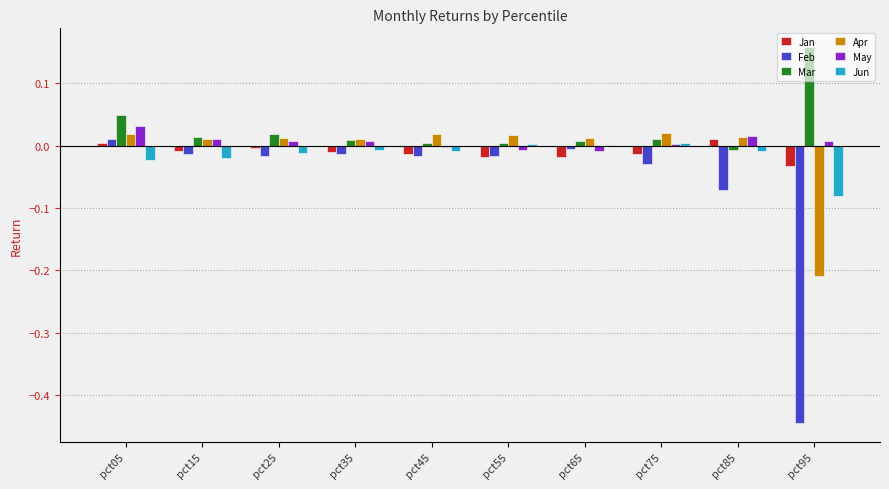

What is the sum of all Mar values?

0.3